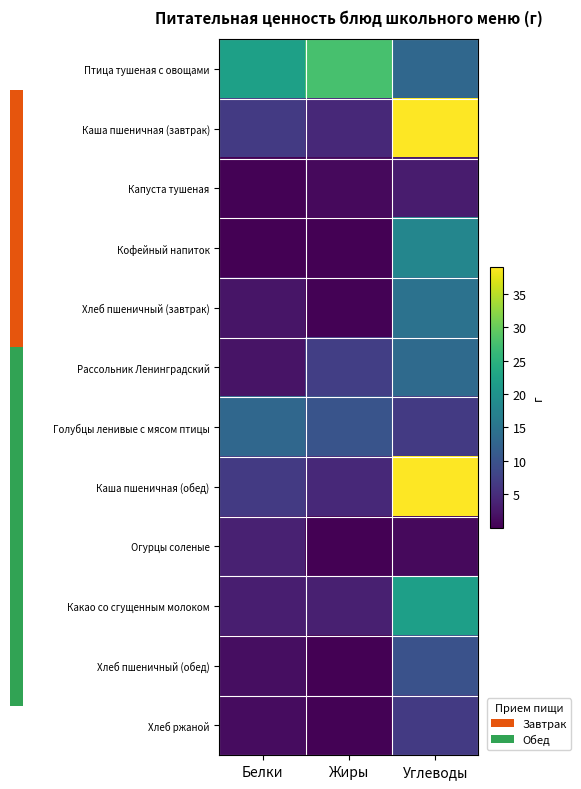

At Углеводы, list the series in order from largest to smallest.

Каша пшеничная (завтрак), Каша пшеничная (обед), Какао со сгущенным молоком, Кофейный напиток, Хлеб пшеничный (завтрак), Рассольник Ленинградский, Птица тушеная с овощами, Хлеб пшеничный (обед), Голубцы ленивые с мясом птицы, Хлеб ржаной, Капуста тушеная, Огурцы соленые